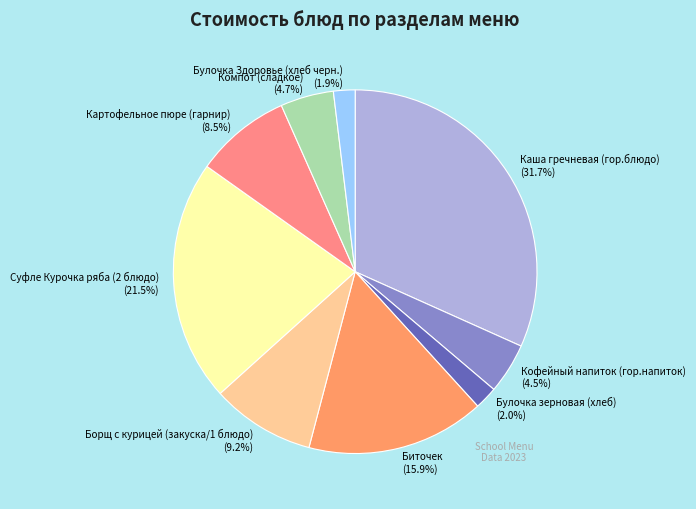

Approximately how many times larger is the value at Картофельное пюре (гарнир) compared to Суфле Курочка ряба (2 блюдо)?

0.4